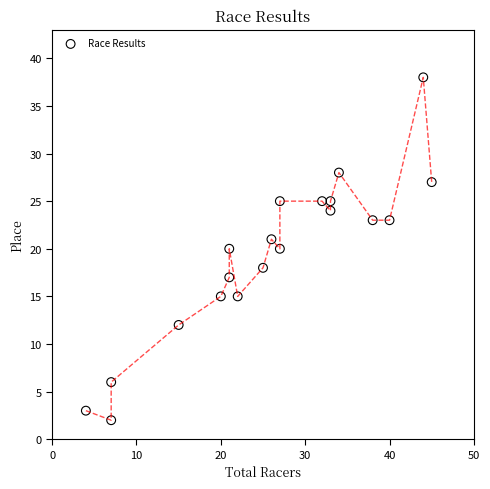

What is the range of Y values (max minus min)?

36